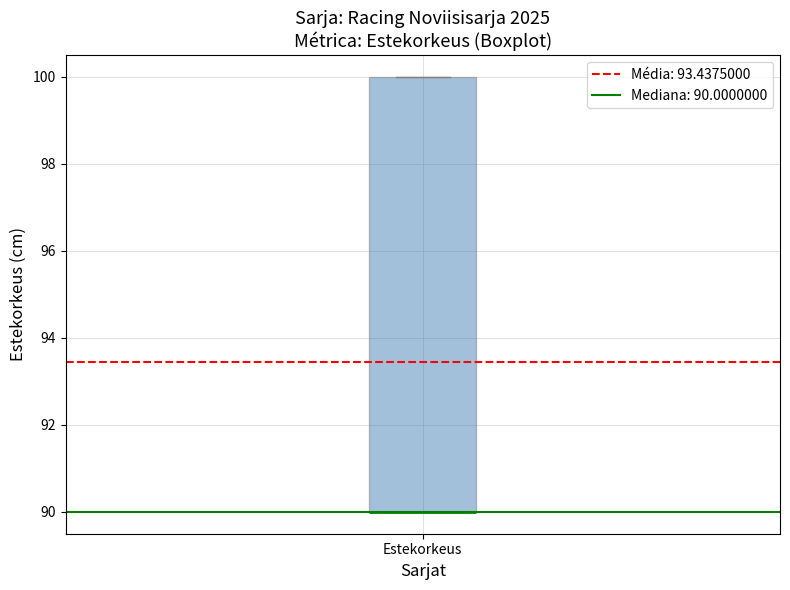

Read this box plot against the y-axis: the position of the median line, the range covered by the box, and the ends of both whiskers. The values are not printed on the chart, so give them approximately, as read against the axis.

median 90 (drawn on the box's lower edge), box 90 to 100, whiskers 90 to 100